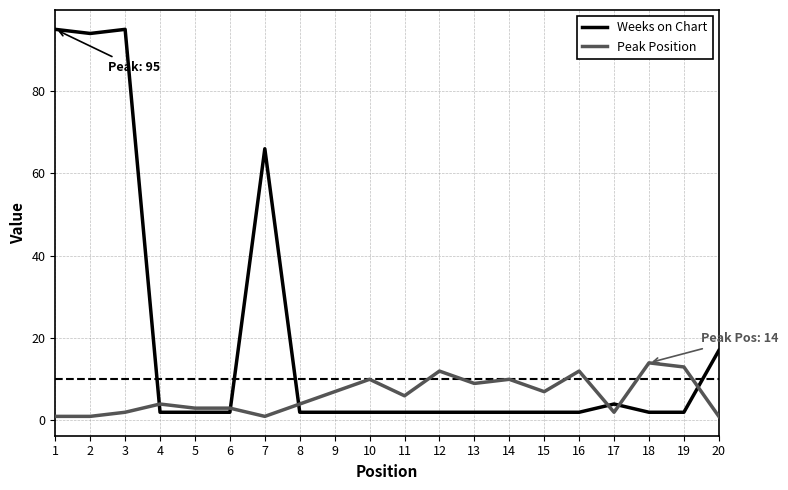

What is the maximum value for Weeks on Chart?

95